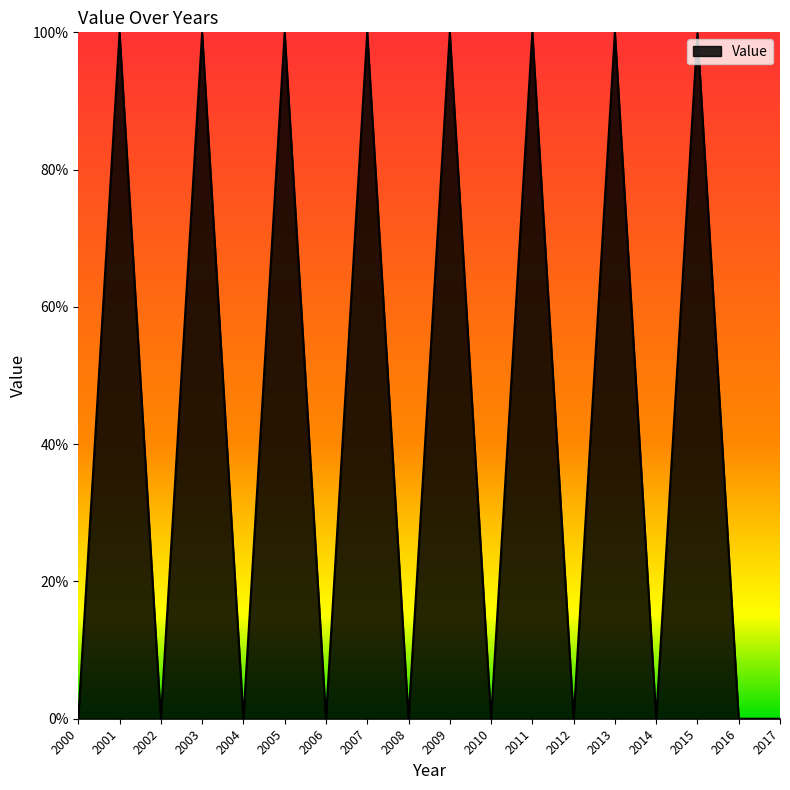

What is the maximum value shown in the chart?

100.0